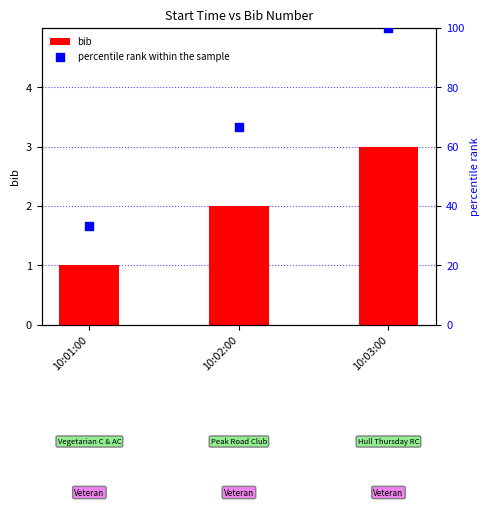

What are all the series names shown in the legend?

bib, percentile rank within the sample